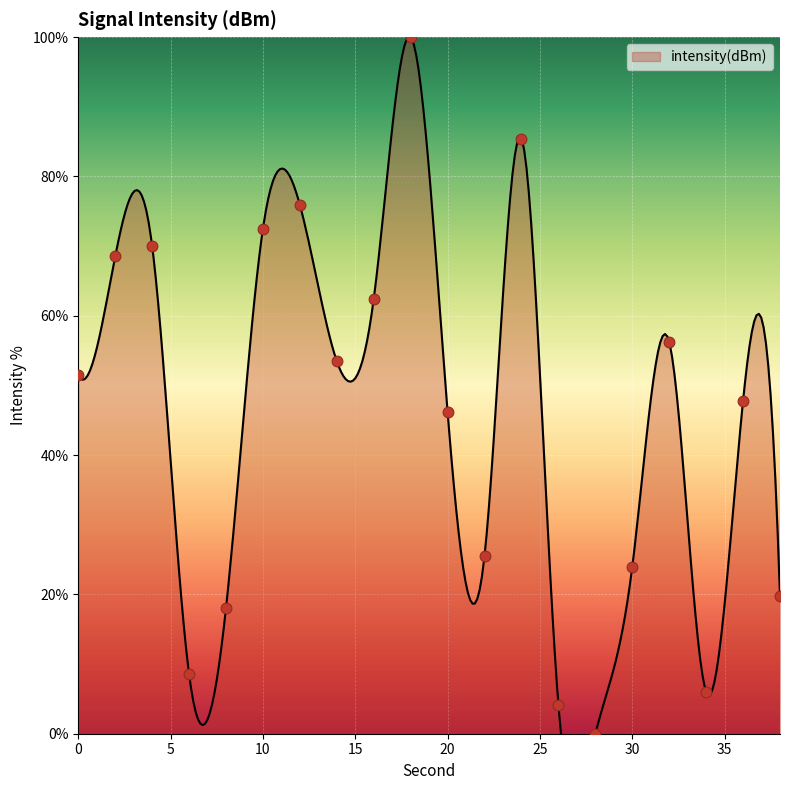

What is the change in value from 22 to 34?

-19.5